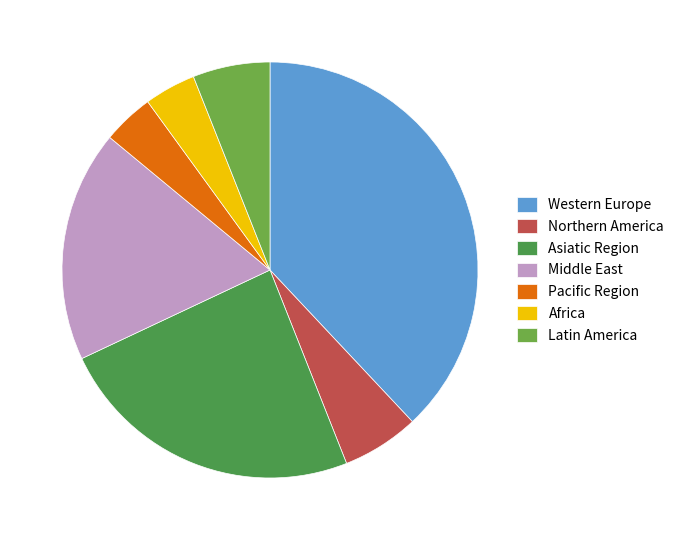

Does Pacific Region represent more than half of the total?

No